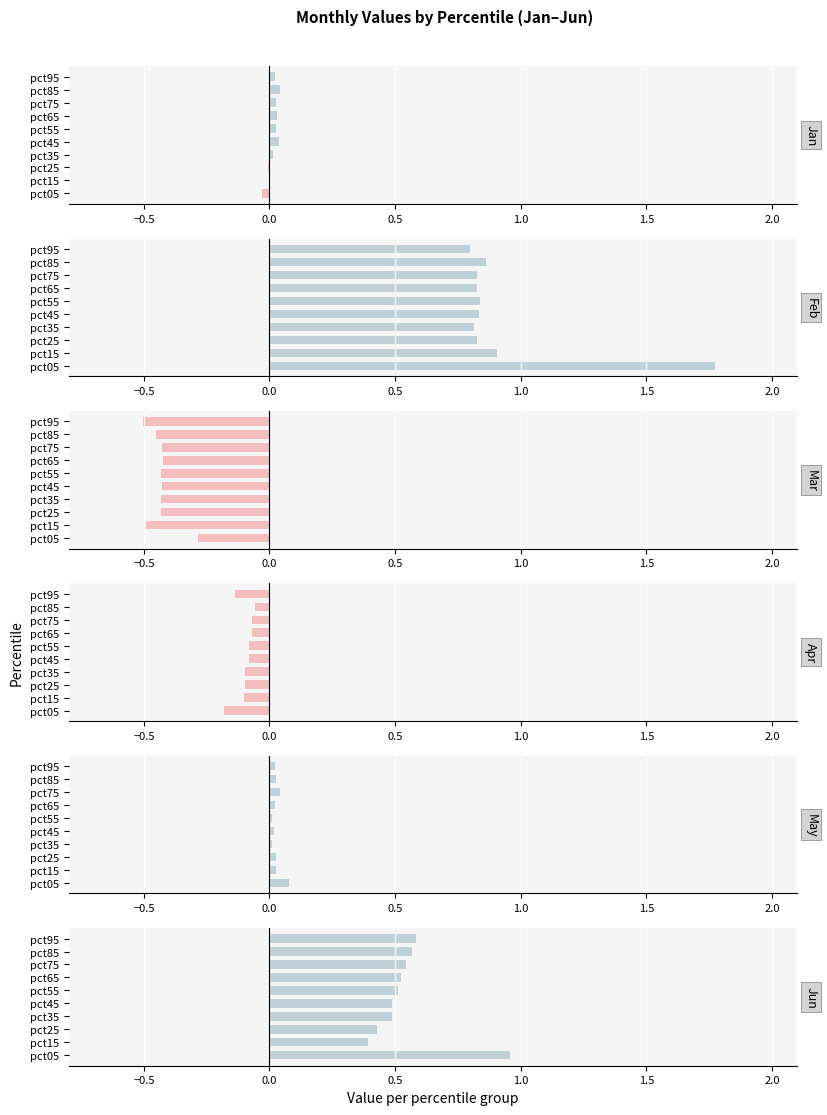

What is the difference between the maximum and minimum values in the May series?

0.1